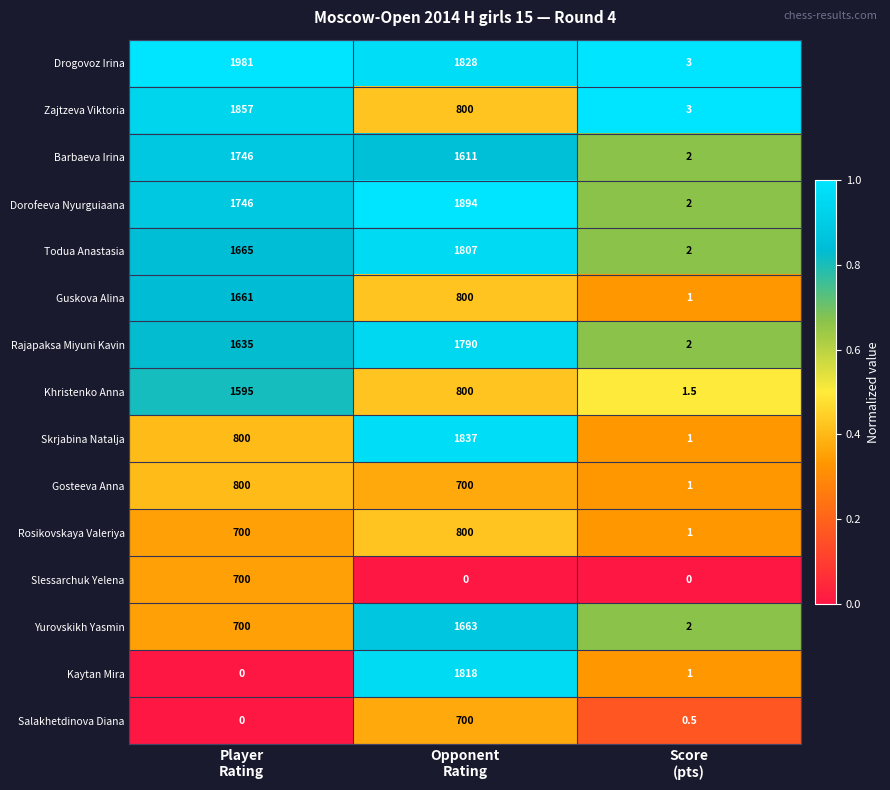

Which series has the widest spread of values?

Drogovoz Irina